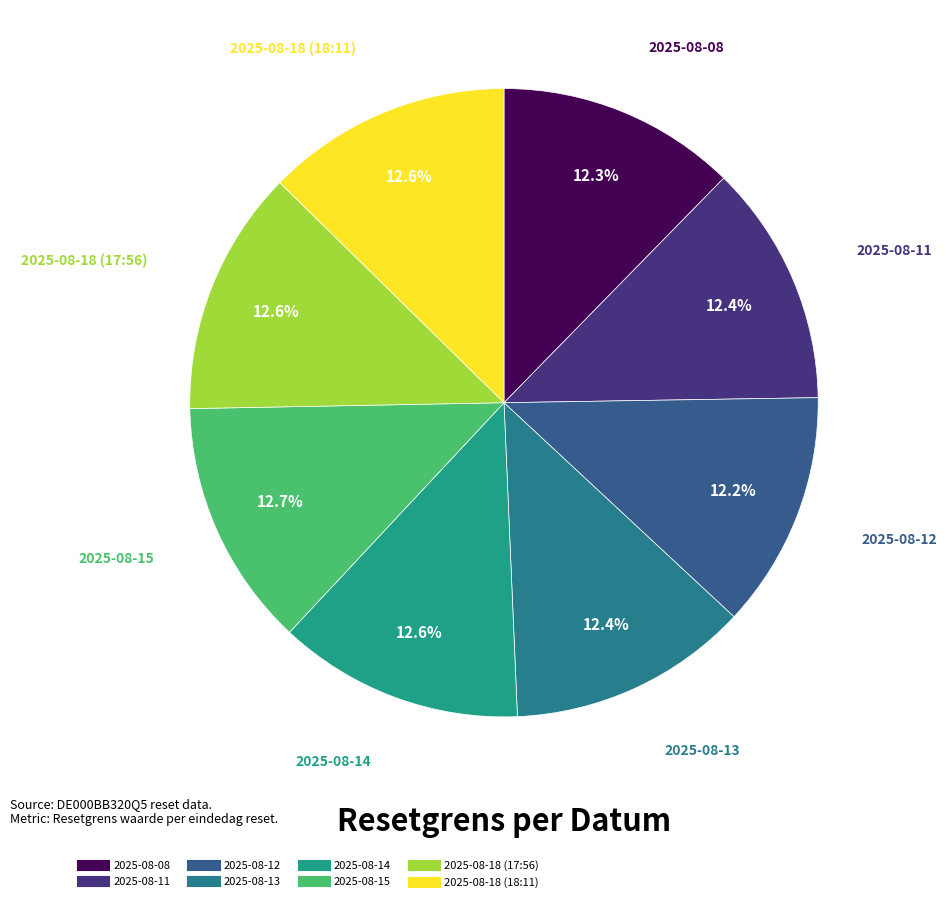

What is the ratio of the value at 2025-08-12 to the value at 2025-08-15?

1.0